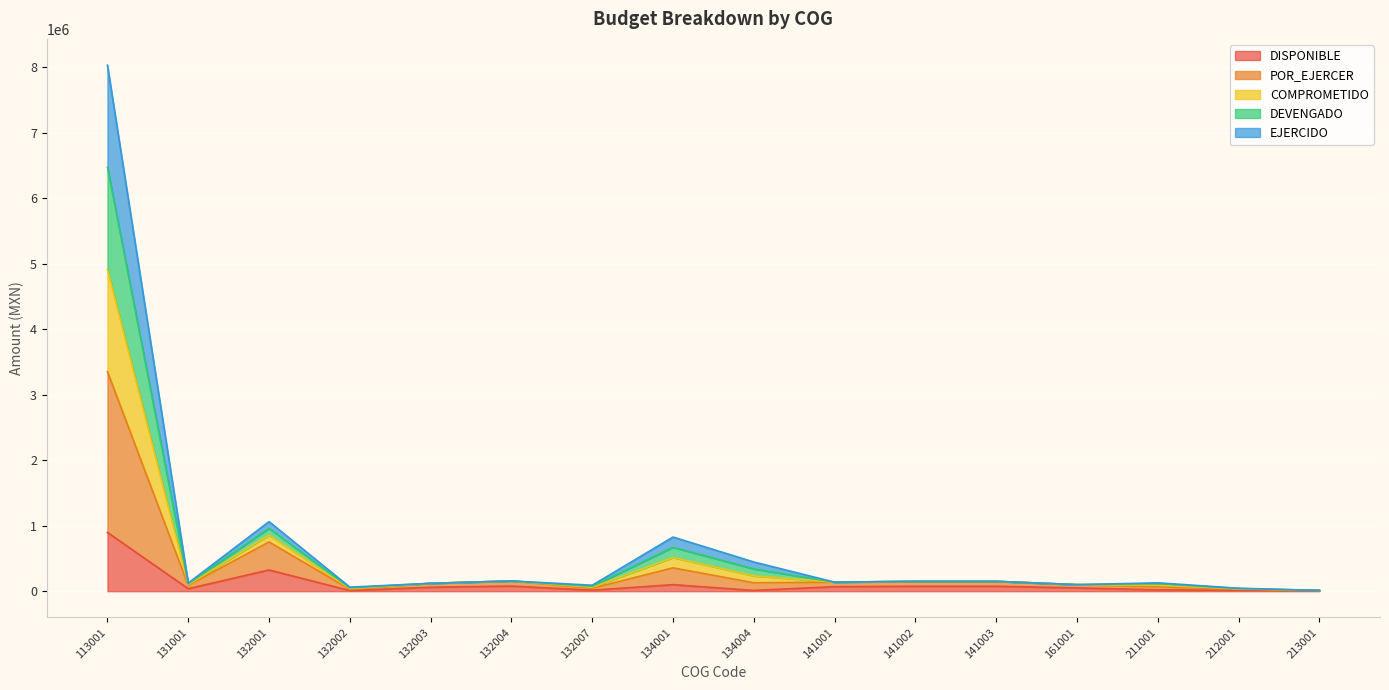

What is the maximum value for DISPONIBLE?

897118.7